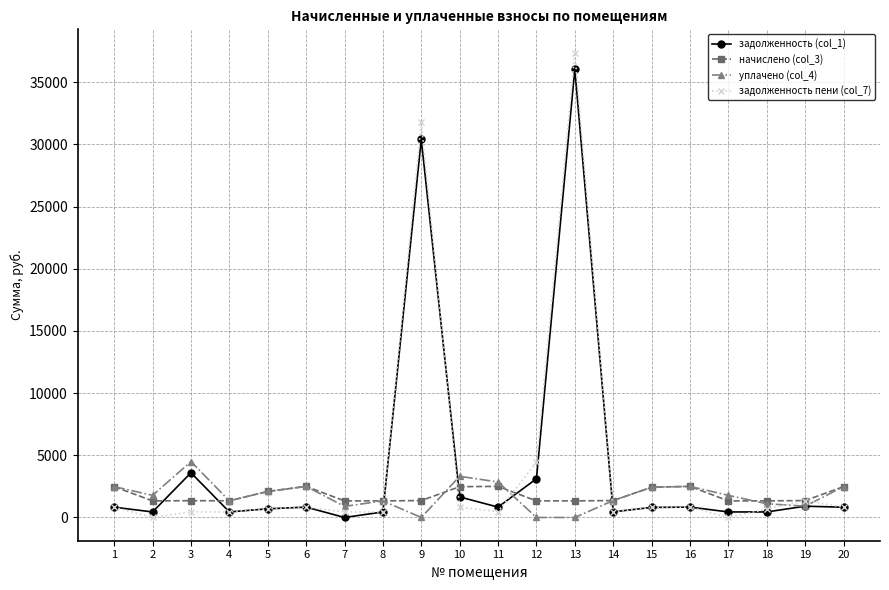

Is this an area chart (filled region under the line)?

No